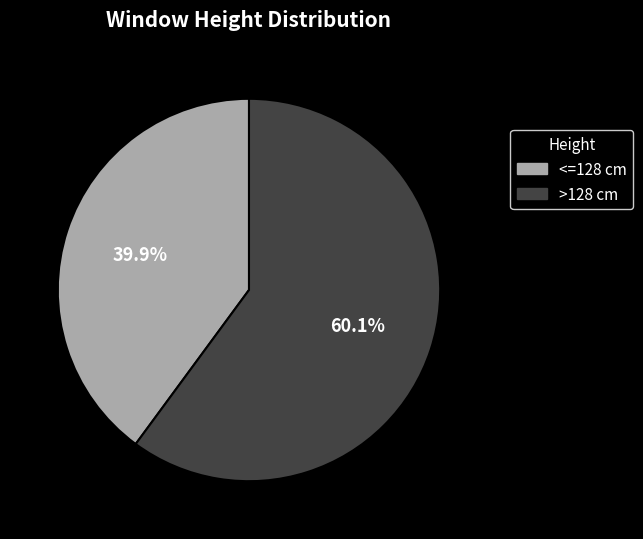

Does any single category account for the majority?

Yes